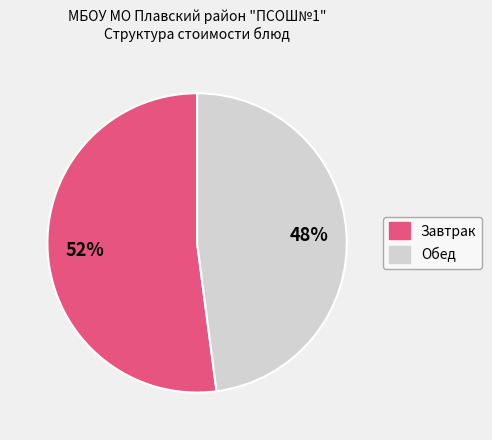

Is there a majority slice in this chart?

Yes